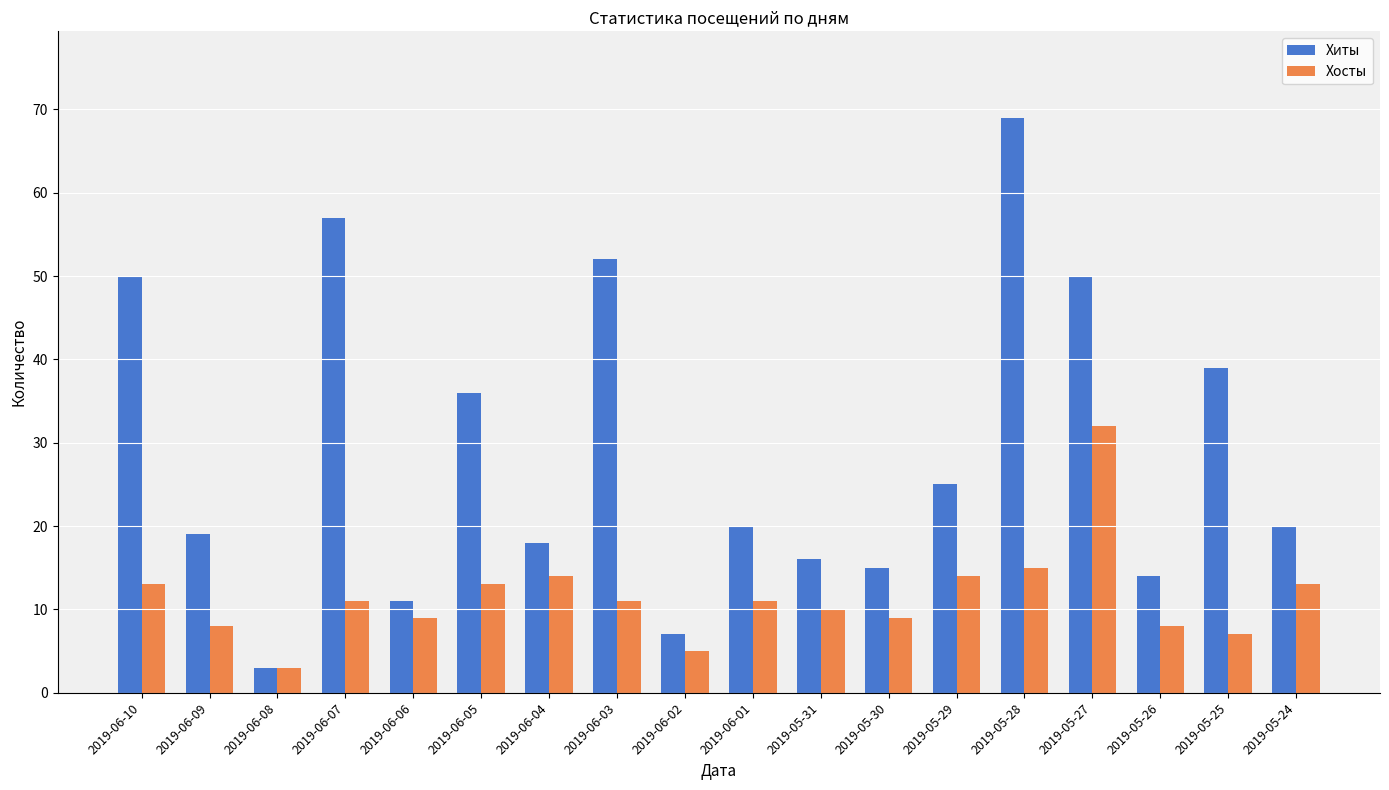

At how many categories does at least one series exceed 65?

1